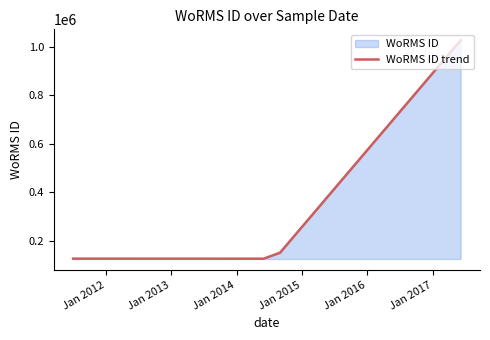

What is the maximum value shown in the chart?

1026595